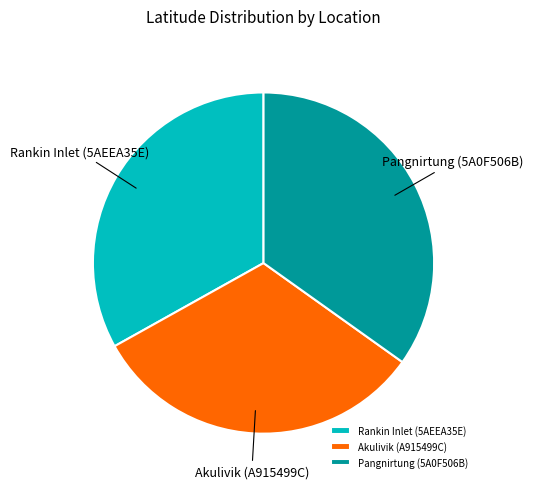

What is the ratio of the value at Rankin Inlet (5AEEA35E) to the value at Pangnirtung (5A0F506B)?

0.9